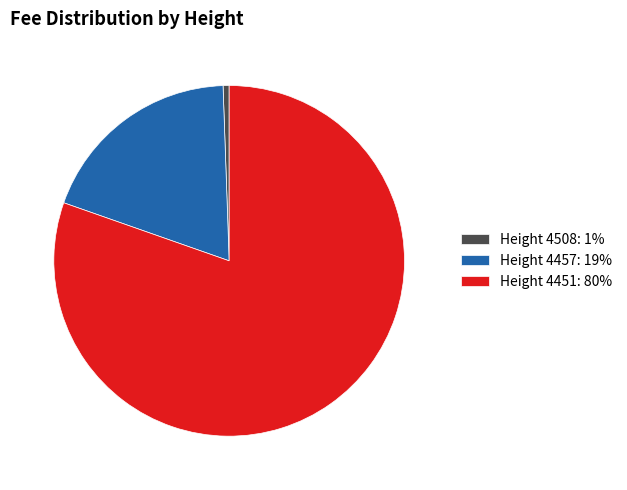

How many segments does this pie chart have?

3